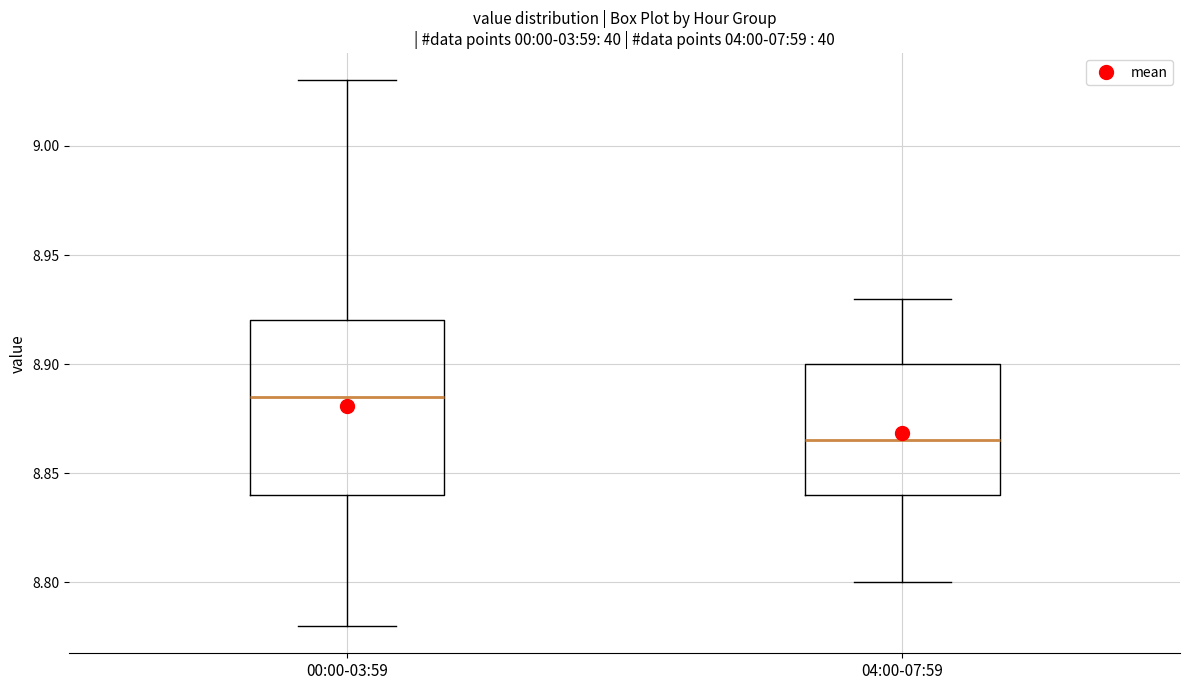

Reading left to right, read every box against the y-axis: the position of its median line, the range the box covers, and the ends of its whiskers. The values are not printed on the chart, so give them approximately, as read against the axis.

00:00-03:59: median 8.885, box 8.840 to 8.920, whiskers 8.780 to 9.030
04:00-07:59: median 8.865, box 8.840 to 8.900, whiskers 8.800 to 8.930